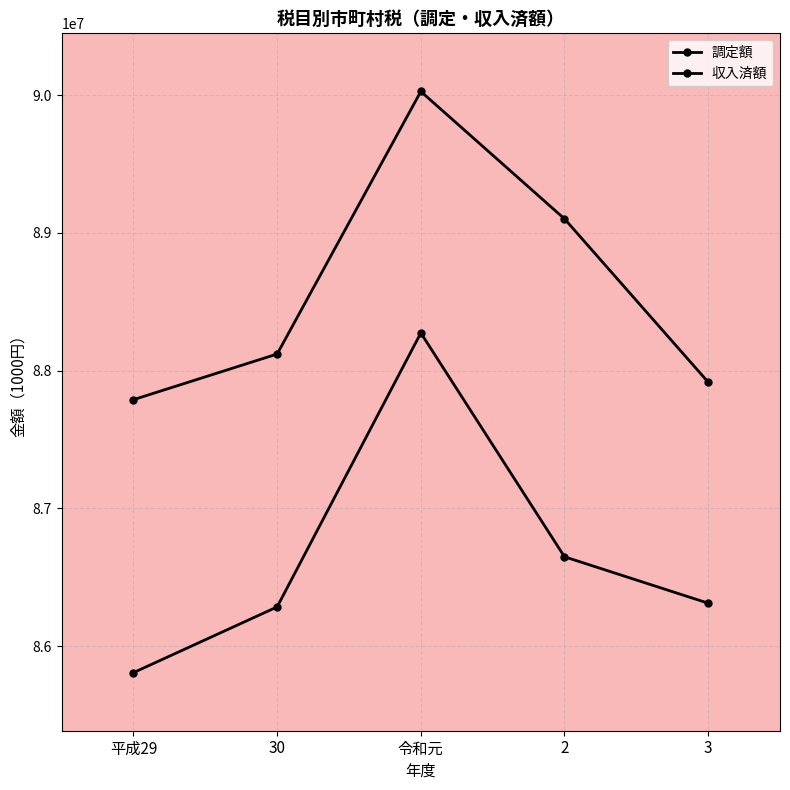

What is the spread (max minus min) of values at 2?

2452749